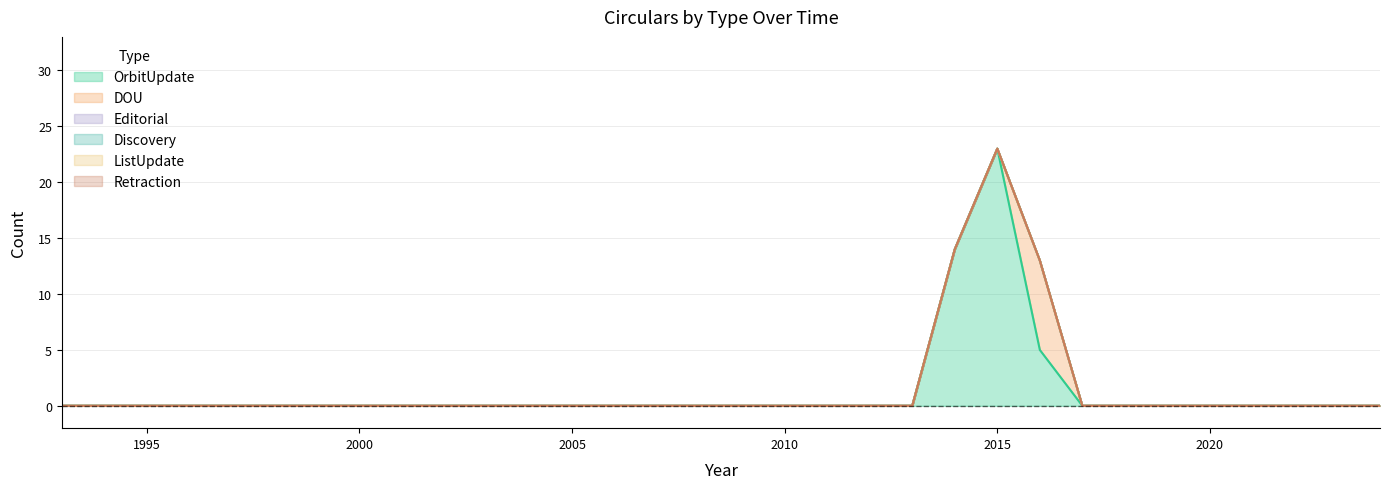

Which category has the lowest value across all series?

1993